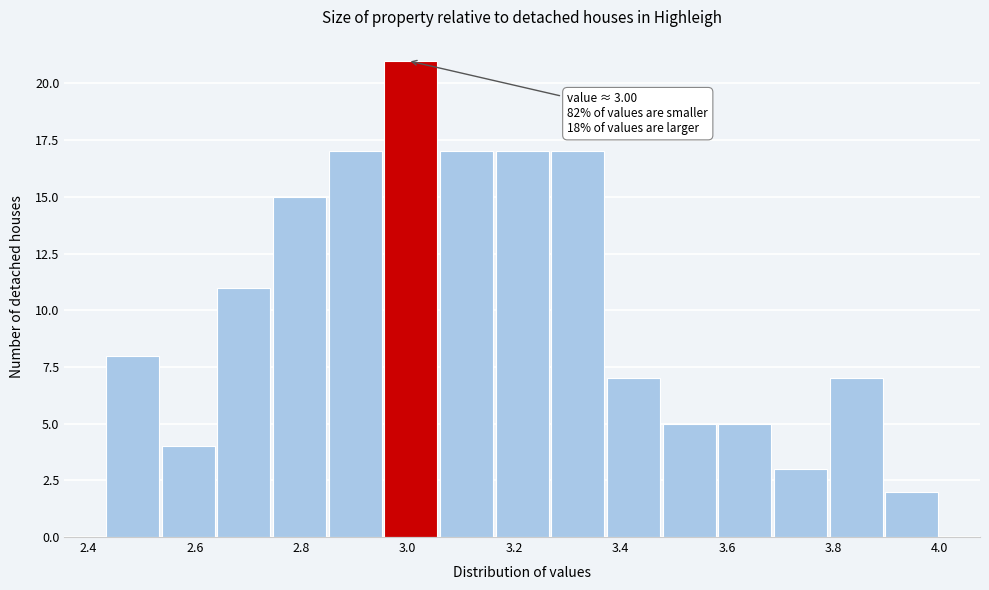

Which range on the x-axis has the tallest bar?

2.96 to 3.06